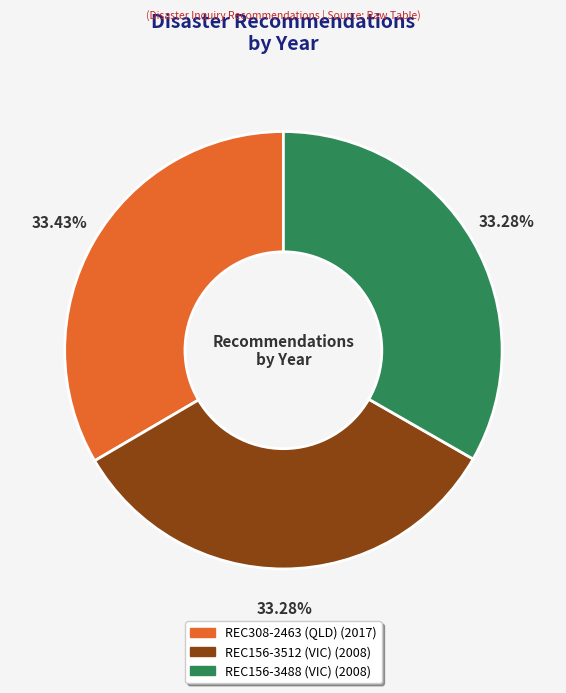

Does any single category account for the majority?

No